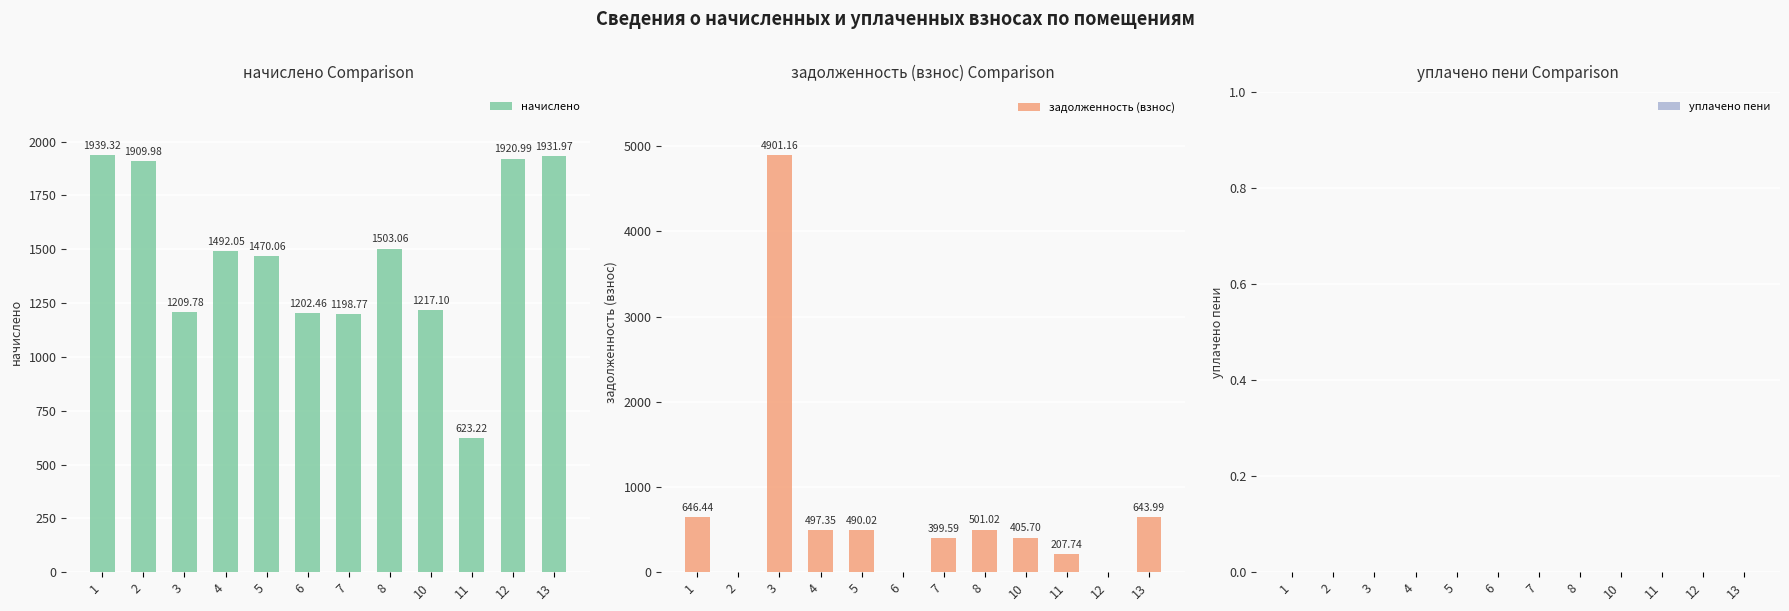

Reading right to left, list all the values displayed in this chart.

начислено: 1932.0	1921.0	623.2	1217.1	1503.1	1198.8	1202.5	1470.1	1492.0	1209.8	1910.0	1939.3
задолженность (взнос): 644.0	0.0	207.7	405.7	501.0	399.6	0.0	490.0	497.4	4901.2	0.0	646.4
уплачено пени: 0.0	0.0	0.0	0.0	0.0	0.0	0.0	0.0	0.0	0.0	0.0	0.0